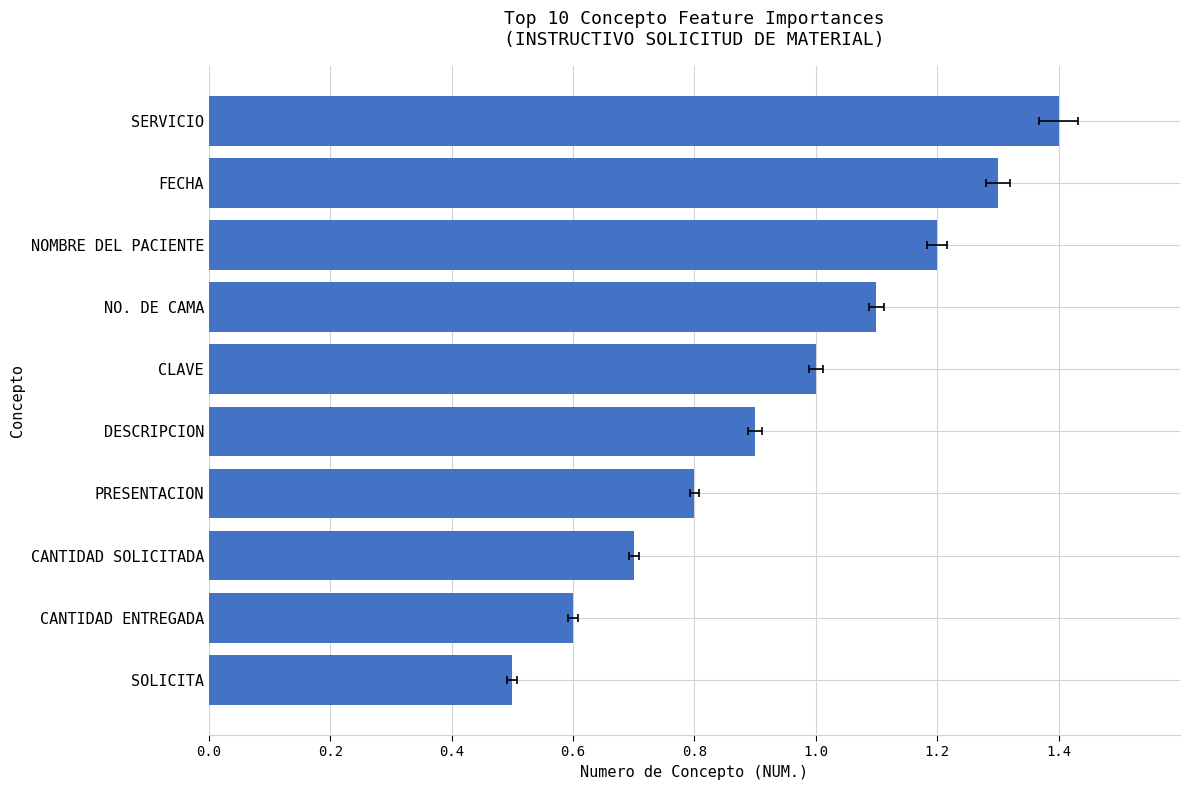

Does the chart contain any negative values?

No